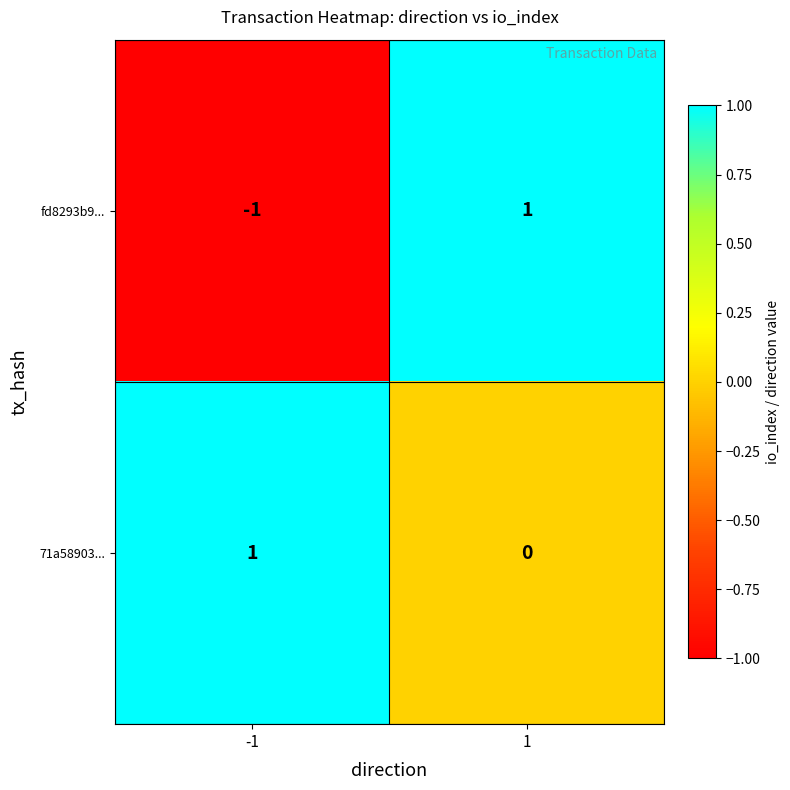

At -1, list the series in order from smallest to largest.

fd8293b9..., 71a58903...